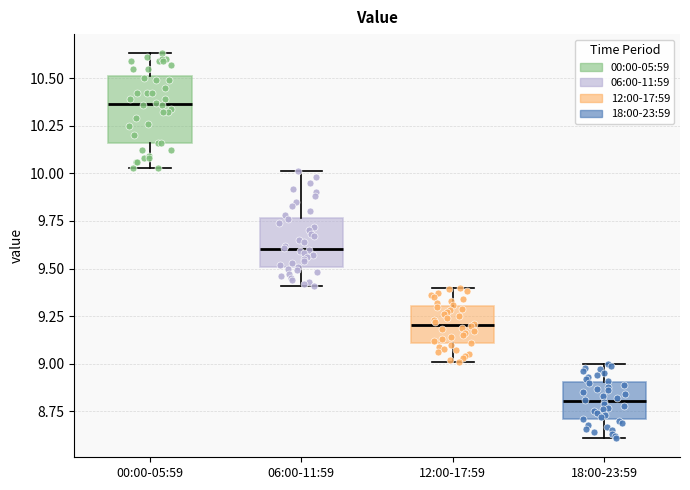

Where is the lower edge of the box for 18:00-23:59 on the y-axis? The values are not printed on the chart, so give them approximately, as read against the axis.

8.70